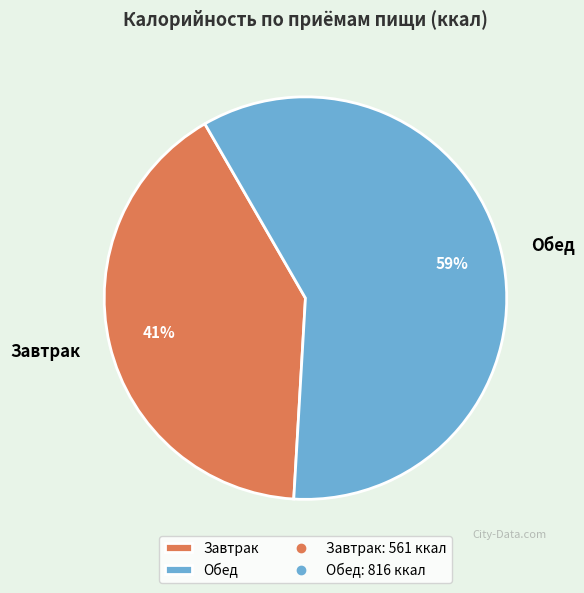

What is the smallest slice in the pie chart?

Завтрак